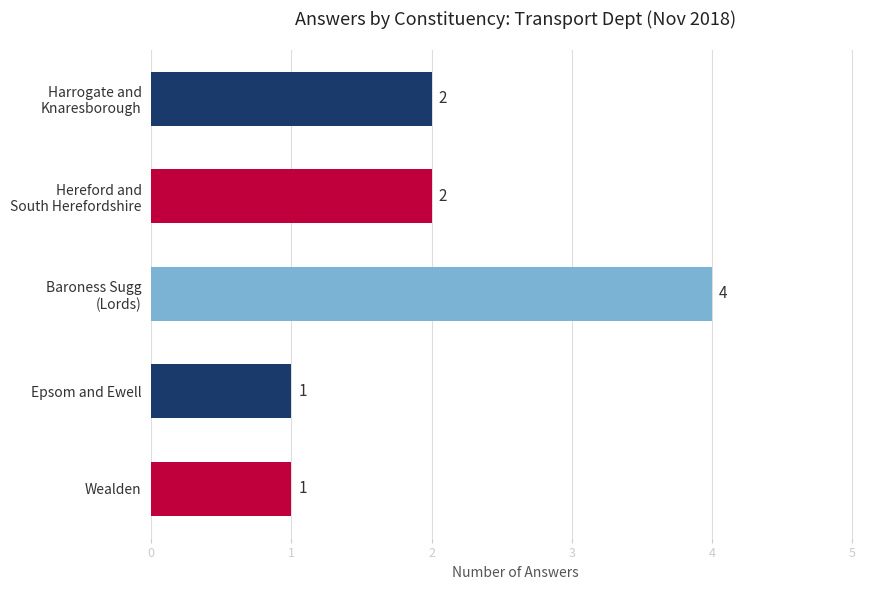

What is the greatest value displayed?

4